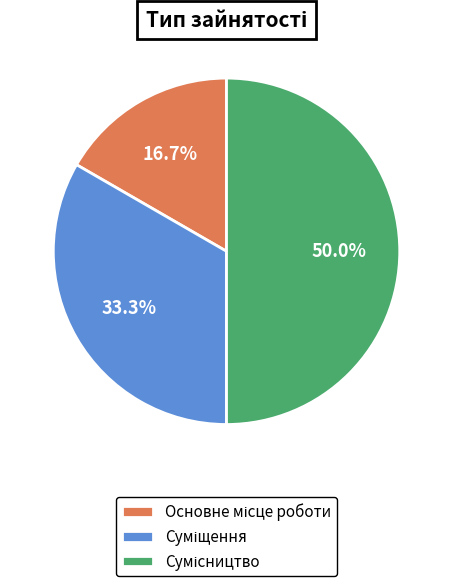

To the nearest percent, what is the difference between the Суміщення and Сумісництво slice percentages?

17%